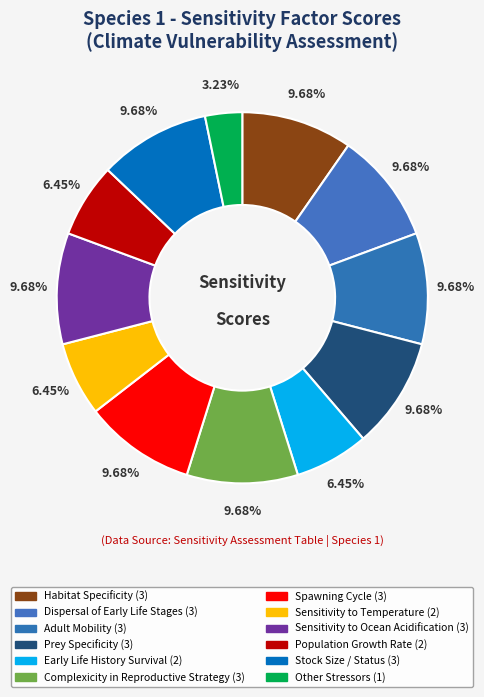

To the nearest percent, what percentage of the pie is Other Stressors?

3%